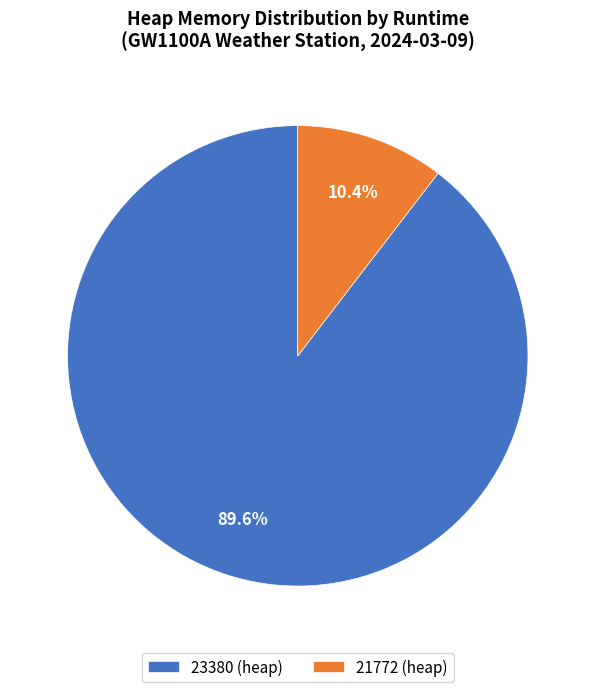

To the nearest percent, what is the difference between the largest and smallest slice percentages?

79%